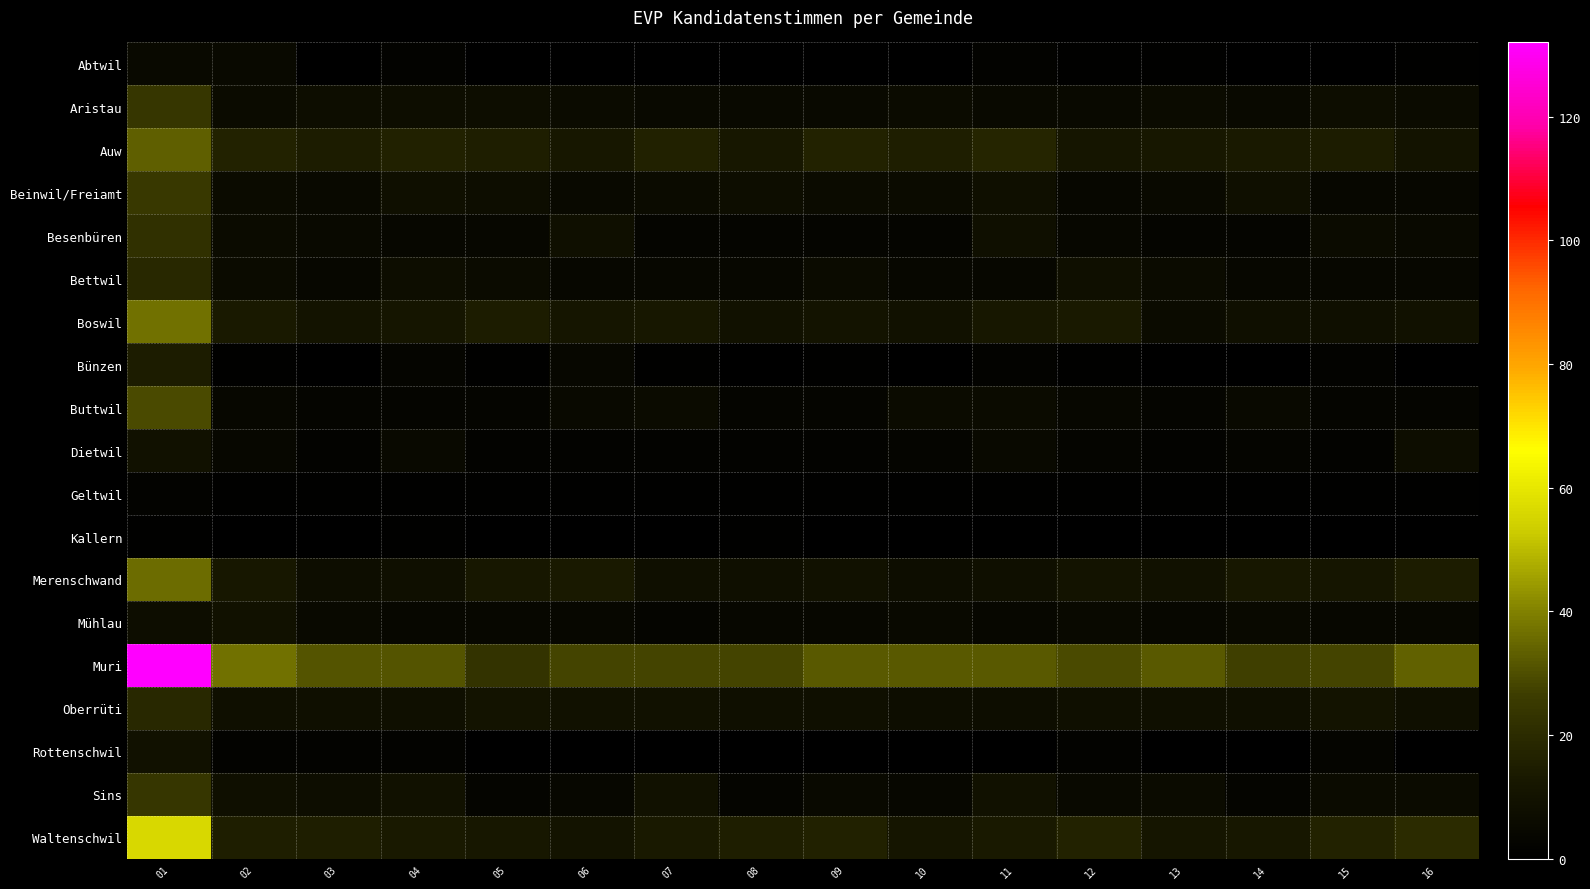

What is the difference between the highest and lowest values at 03?

31